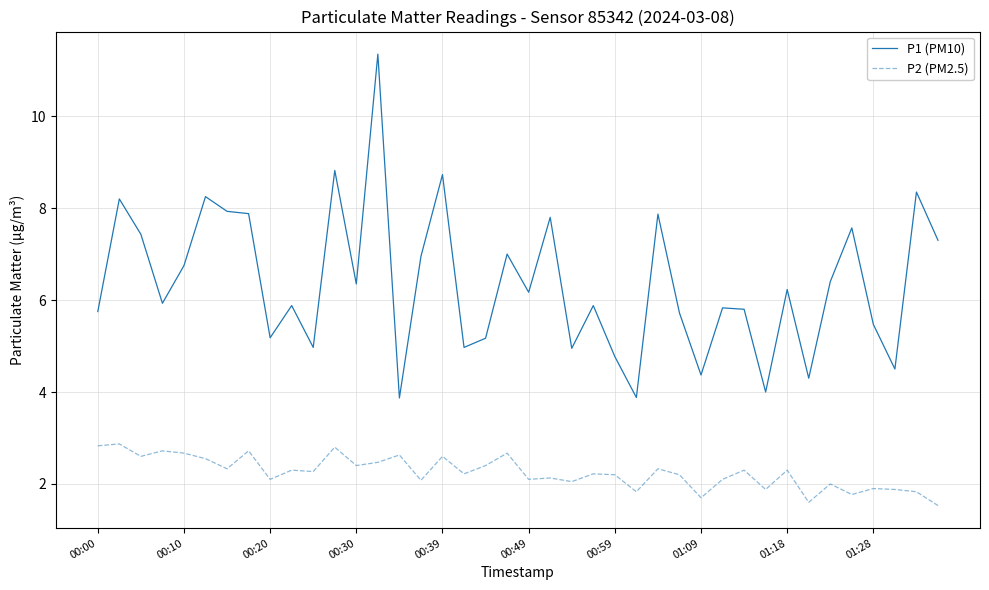

What is the lowest value of the P1 (PM10) series?

3.9